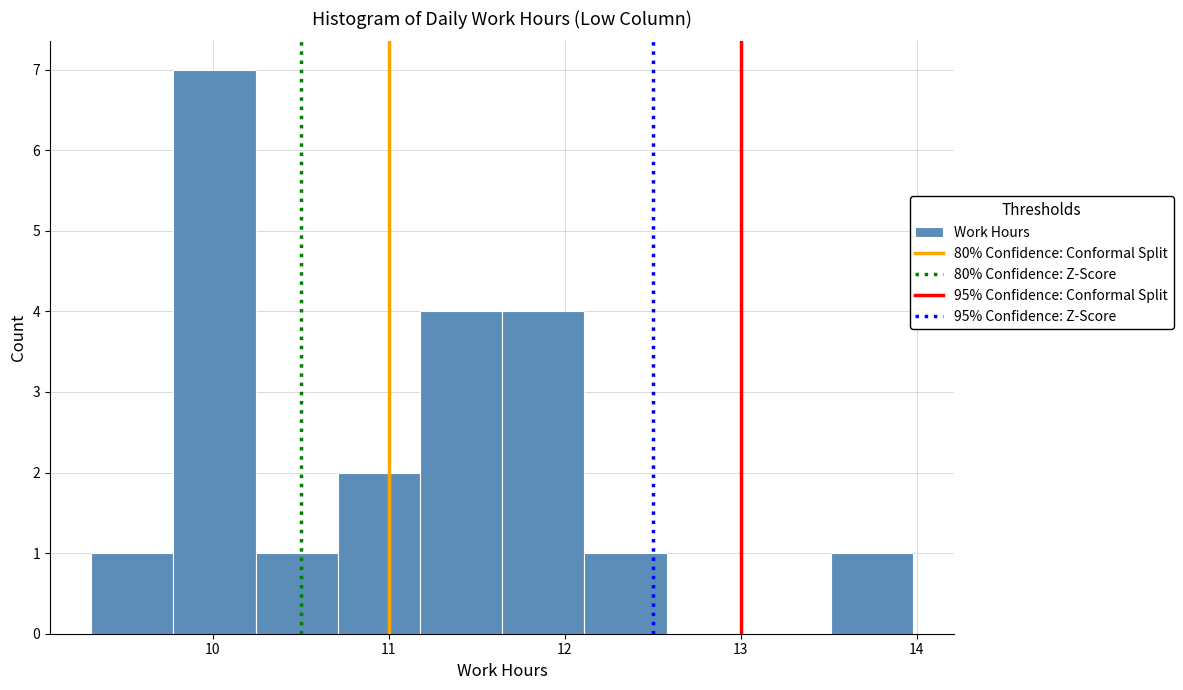

Reading left to right, transcribe this chart: for each bar, give the range it covers on the x-axis and its height. Neither the bar edges nor the heights are printed on the chart, so give them approximately, as read against the axes.

9.3 to 9.8: 1
9.8 to 10.2: 7
10.2 to 10.7: 1
10.7 to 11.2: 2
11.2 to 11.6: 4
11.6 to 12.1: 4
12.1 to 12.6: 1
12.6 to 13.0: 0
13.0 to 13.5: 0
13.5 to 14.0: 1